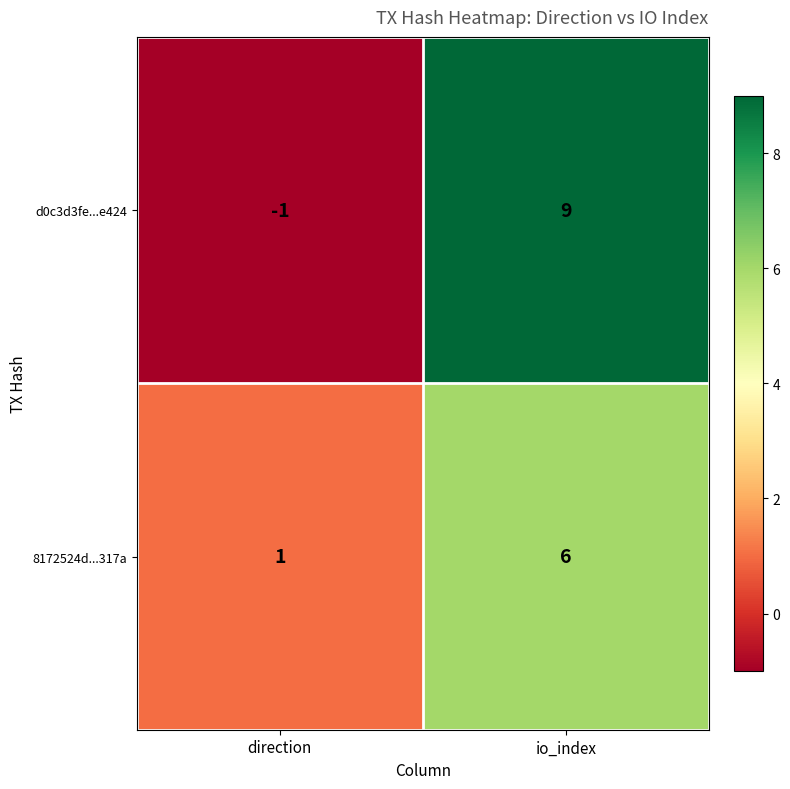

How many categories are shown in the chart?

2